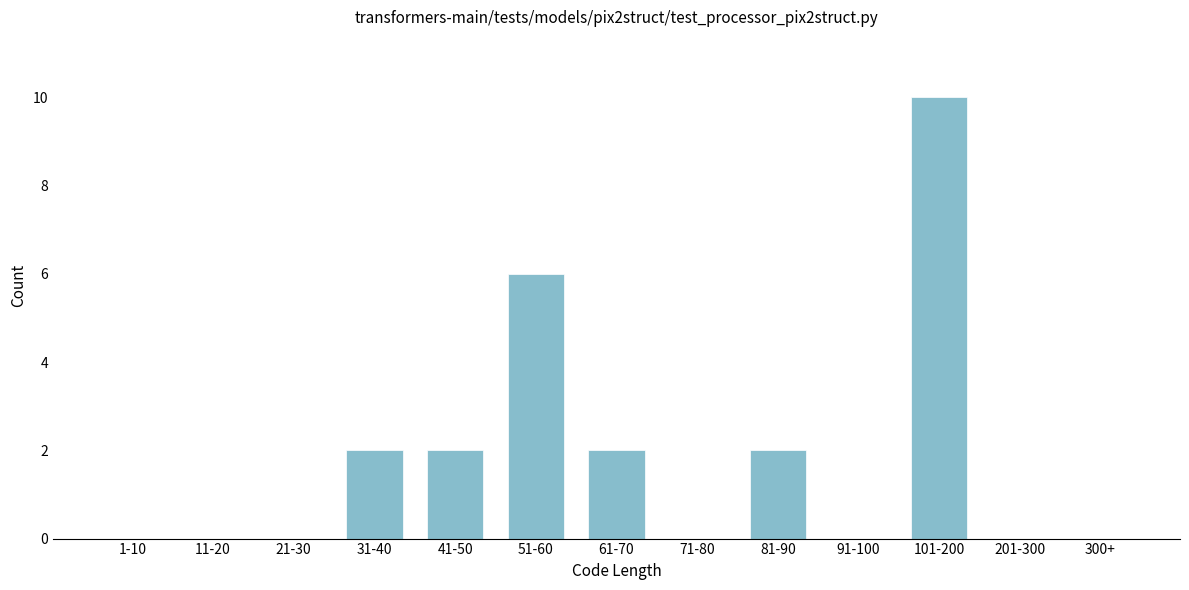

Reading left to right, extract all data points from this chart.

1-10=0	11-20=0	21-30=0	31-40=2	41-50=2	51-60=6	61-70=2	71-80=0	81-90=2	91-100=0	101-200=10	201-300=0	300+=0